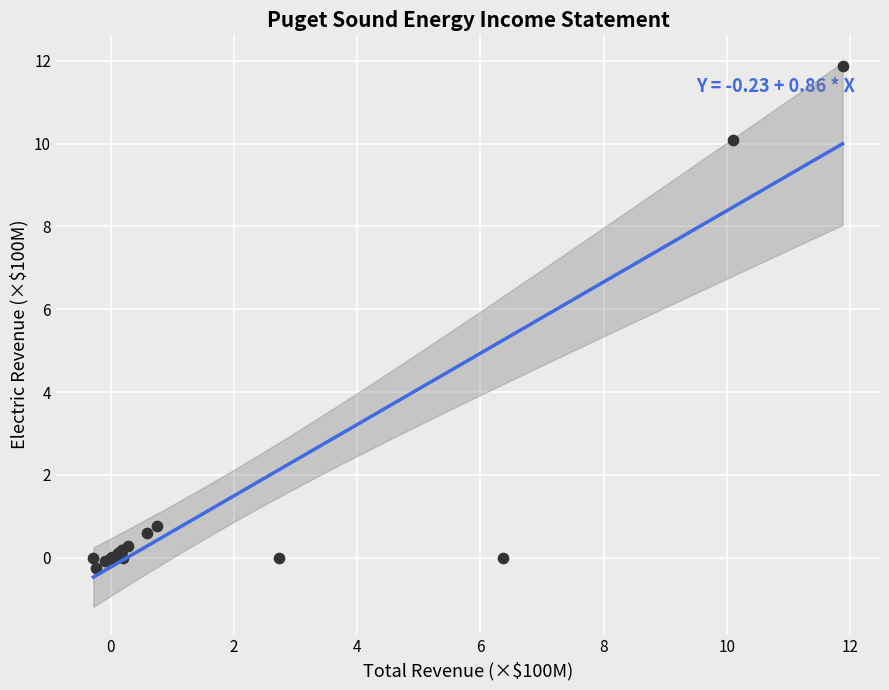

What Y value in the scatter plot is closest to 5?

0.8